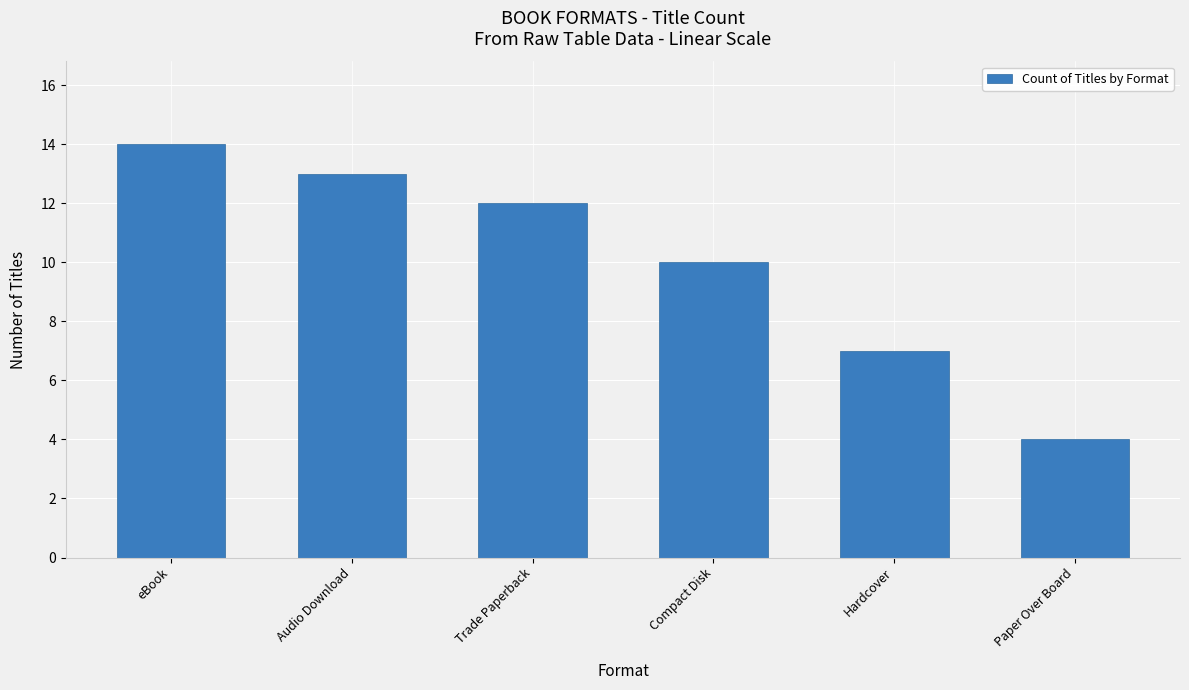

What position from the left is Trade Paperback?

3